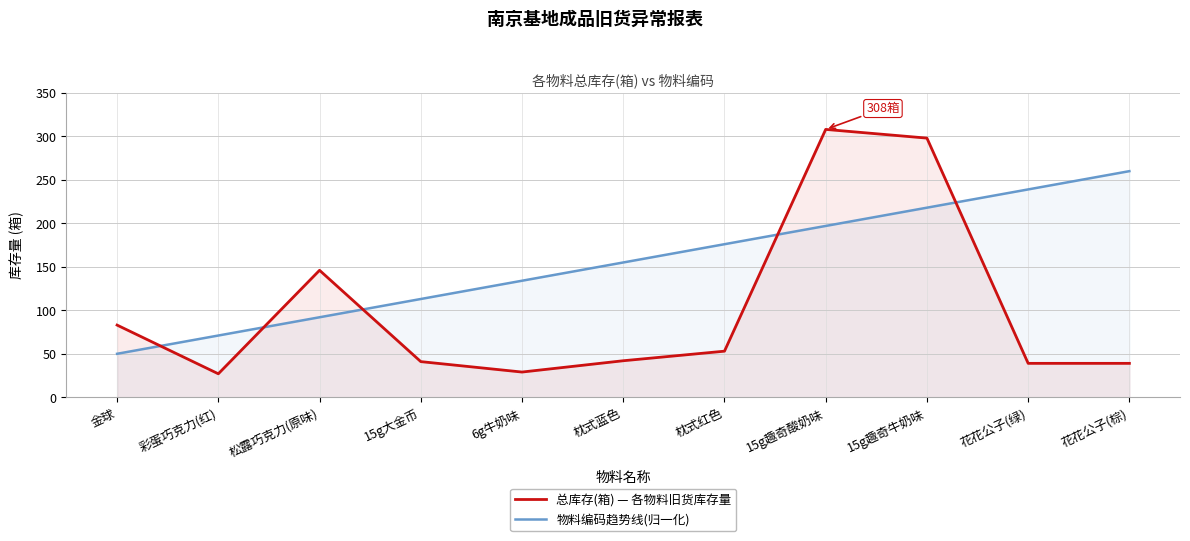

What position from the right is 松露巧克力(原味)?

9